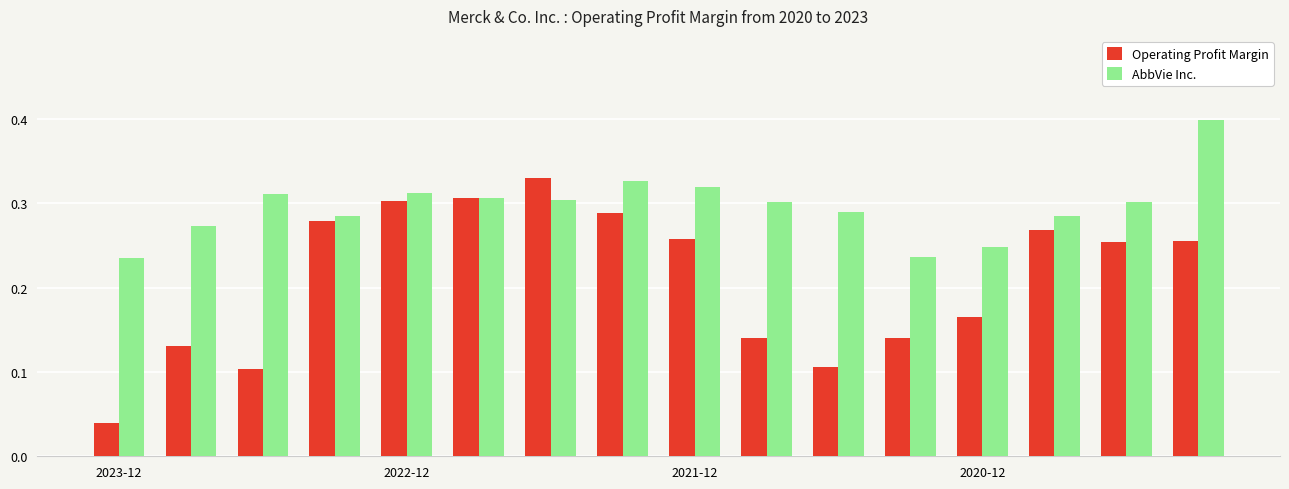

How many data points does each series have?

16